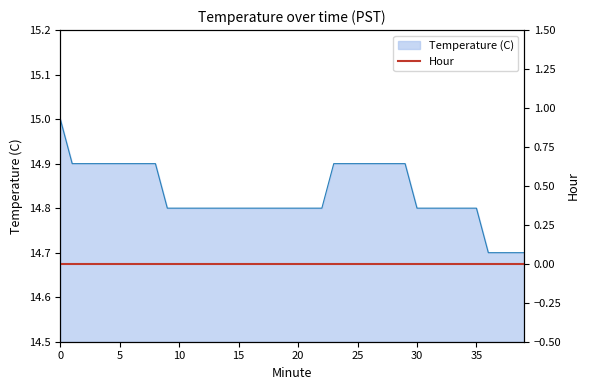

What is the change in value from 17 to 24?

+0.1